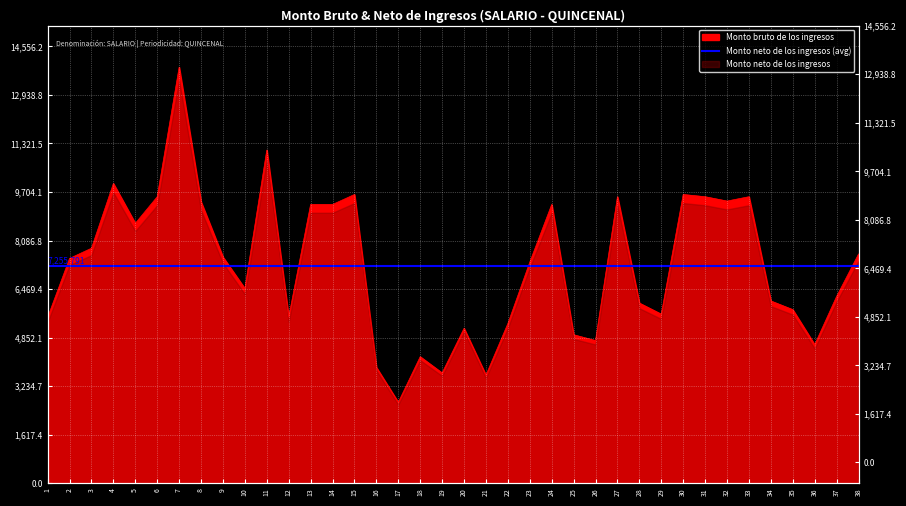

Reading left to right, list all the values displayed in this chart.

5527.6	7492.5	7831.6	9988.5	8661.1	9547.8	13863.0	9377.7	7538.7	6488.4	11102.9	5541.0	9289.6	9289.6	9622.2	3862.8	2696.7	4217.4	3676.7	5162.4	3602.8	5322.4	7368.2	9289.6	4948.8	4755.4	9547.8	6004.6	5635.4	9622.2	9547.8	9403.6	9547.8	6074.9	5785.5	4618.6	6227.1	7638.9